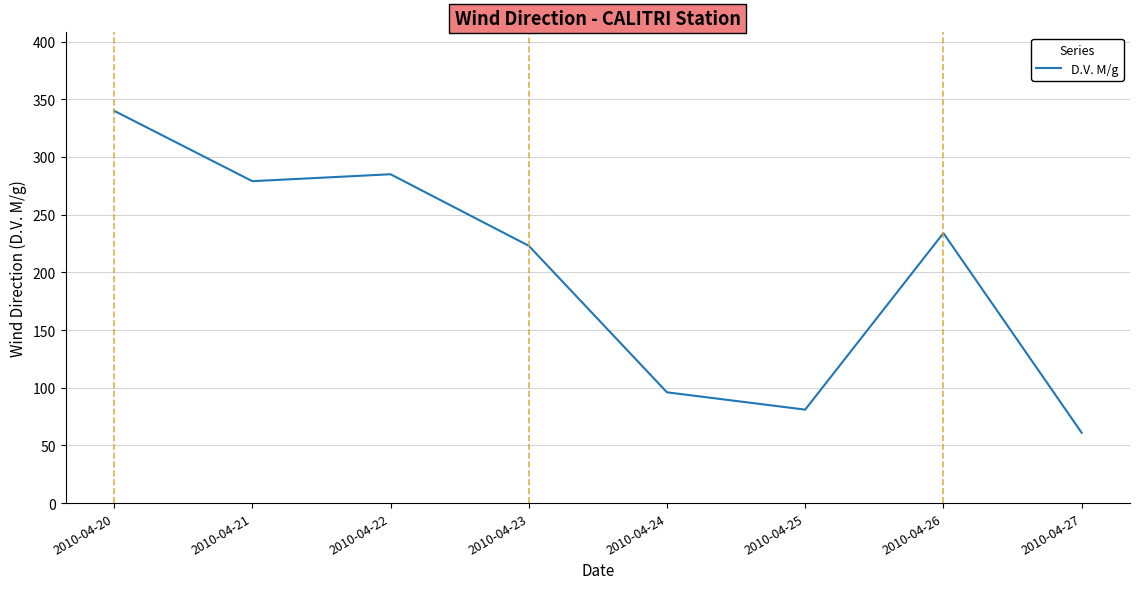

Reading right to left, what are all the values shown in this chart?

2010-04-27=61	2010-04-26=234	2010-04-25=81	2010-04-24=96	2010-04-23=223	2010-04-22=285	2010-04-21=279	2010-04-20=340